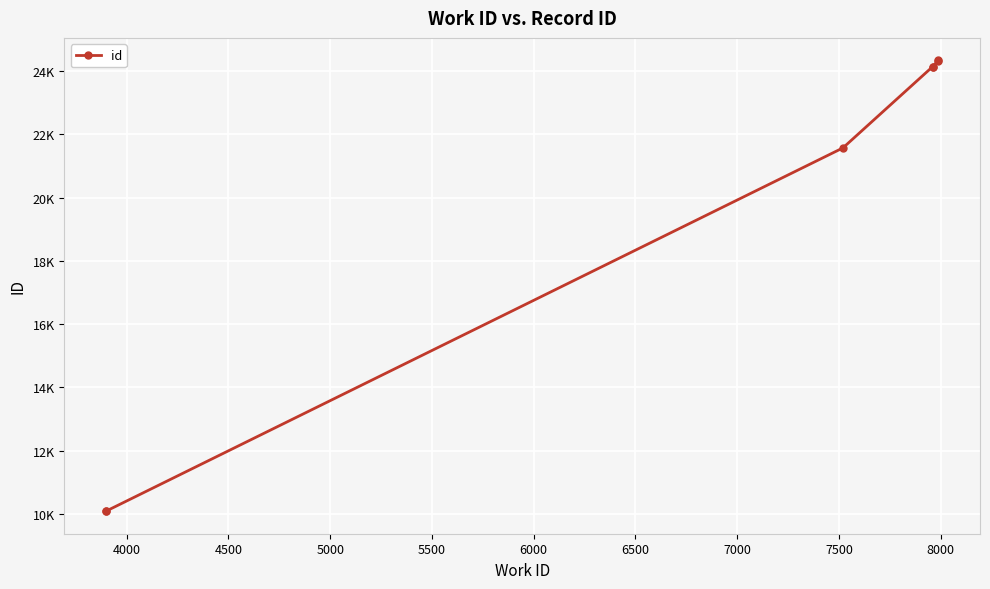

What is the greatest value displayed?

24338